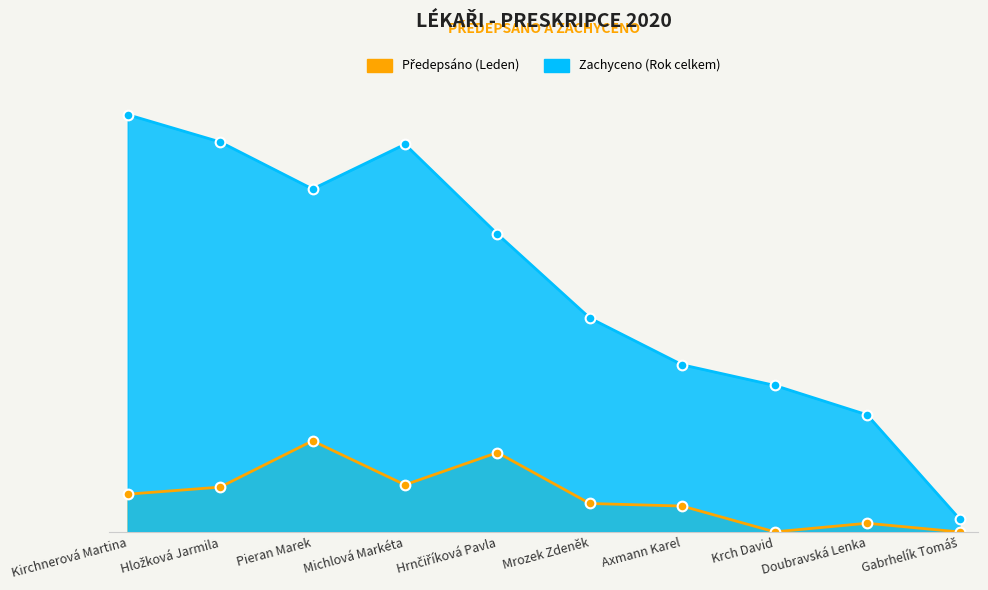

True or false: Předepsáno (Leden) and Zachyceno (Rok celkem) intersect in this chart.

False